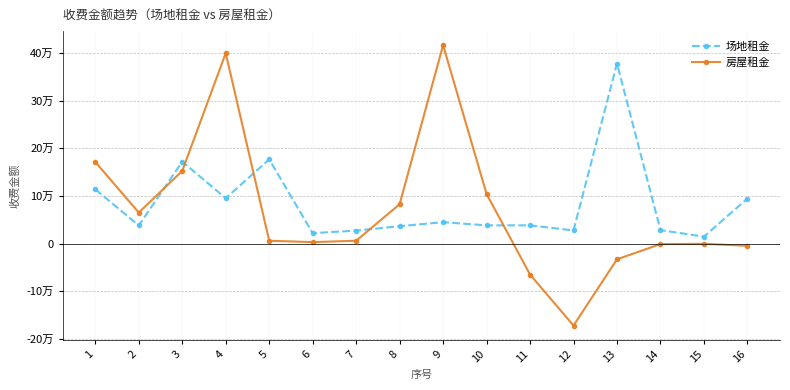

Which series has the widest spread of values?

房屋租金